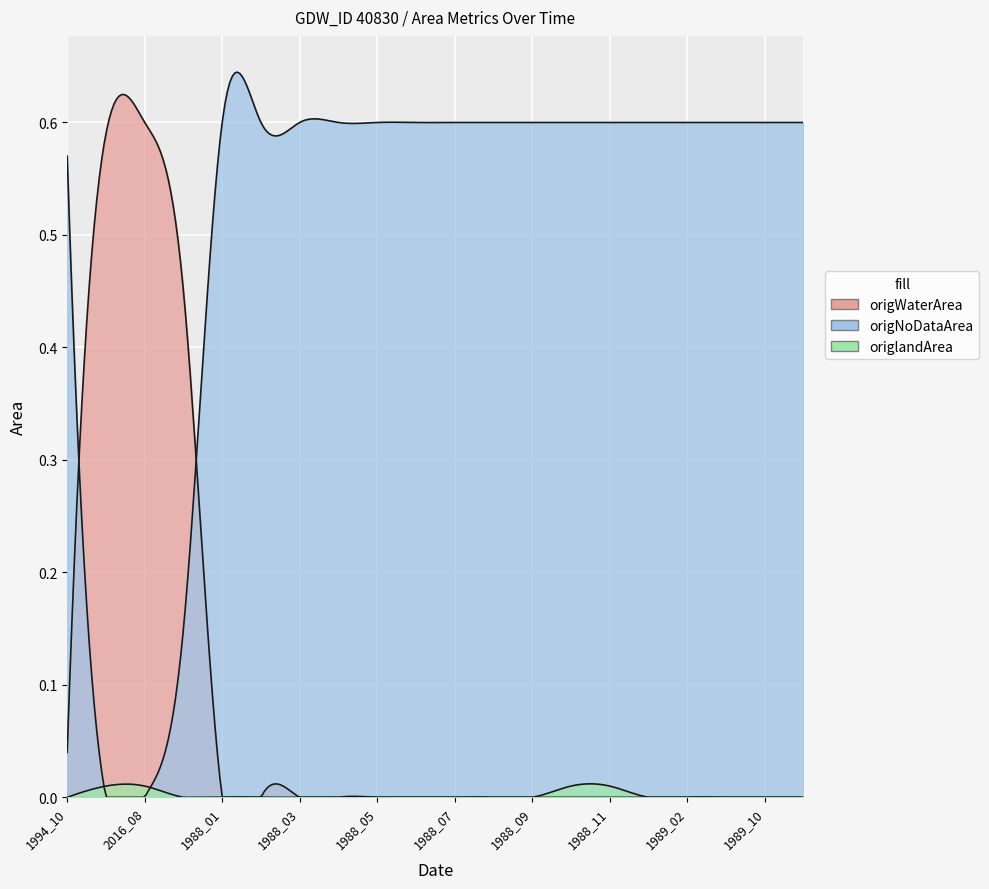

Which series ends up on top after the final intersection of origlandArea and origNoDataArea?

origNoDataArea